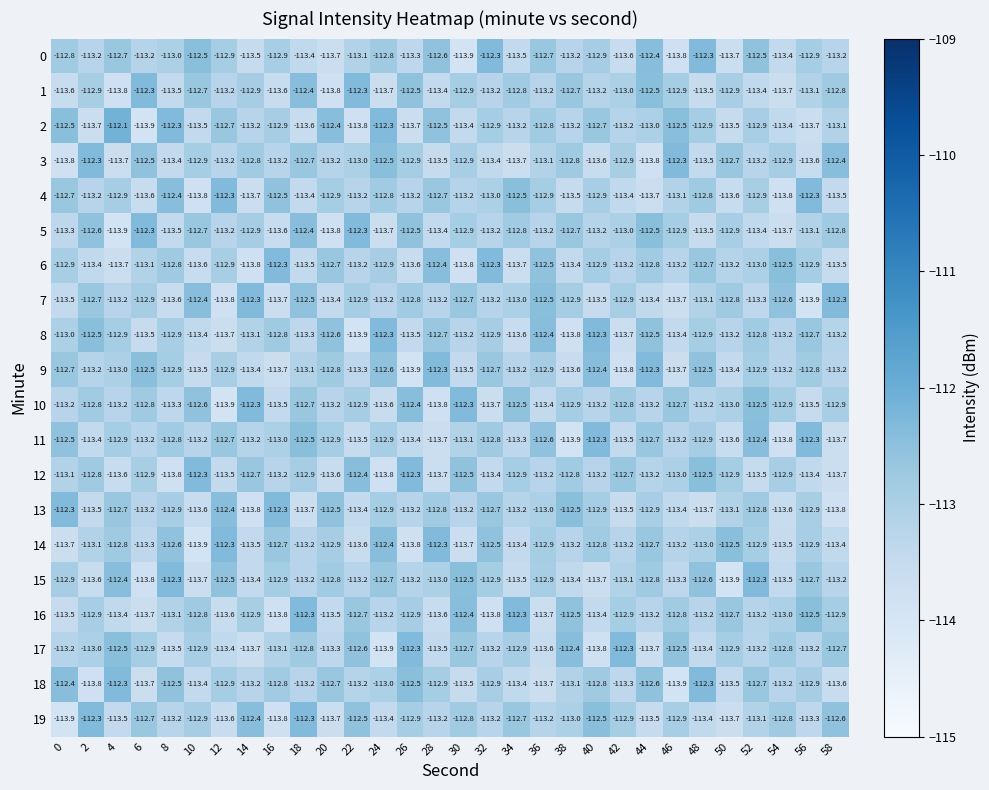

What is the minimum value for 17?

-113.9